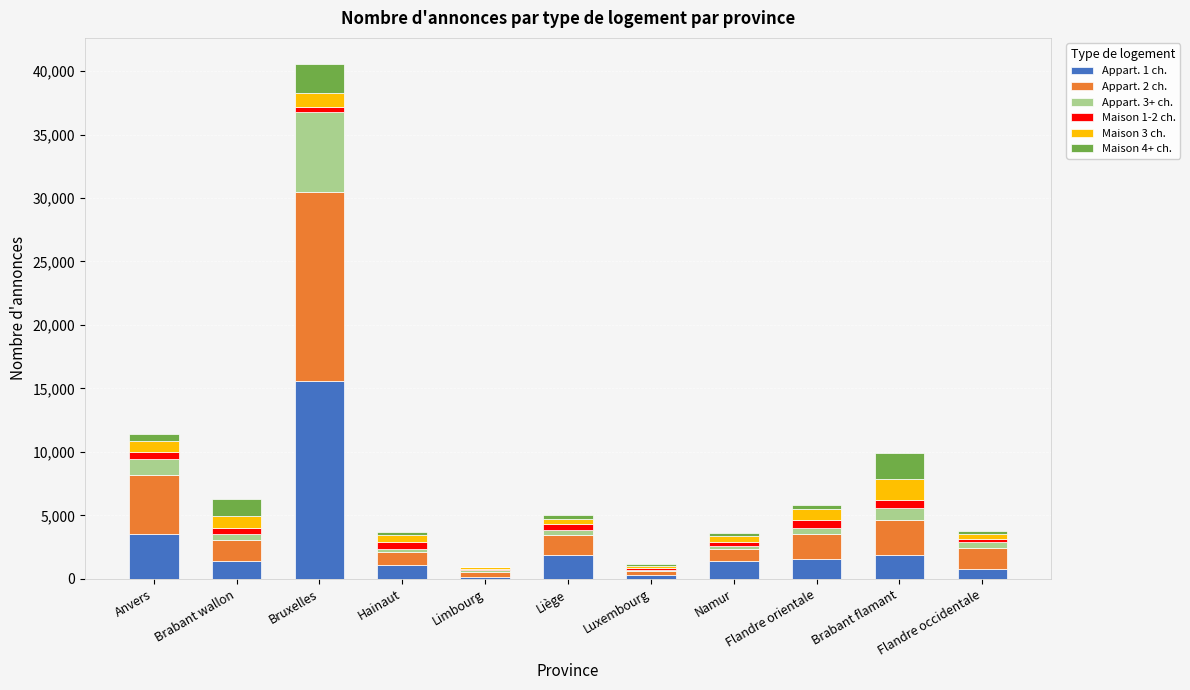

At which label does Appart. 1 ch. reach its peak?

Bruxelles